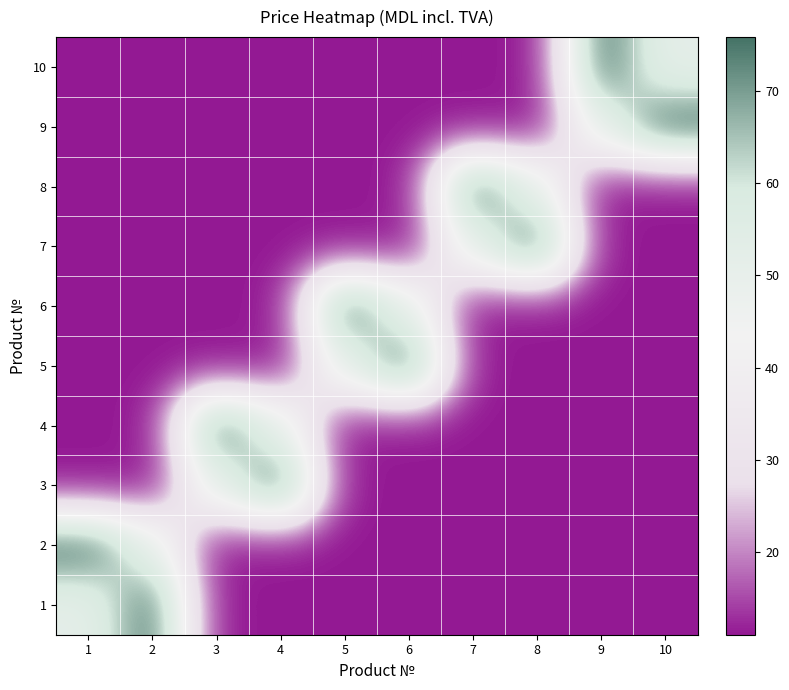

Reading left to right, extract all data points from this chart.

1: 1=51.6	2=75.9	3=11.0	4=11.0	5=11.0	6=11.0	7=11.0	8=11.0	9=11.0	10=11.0
2: 1=75.9	2=51.6	3=11.0	4=11.0	5=11.0	6=11.0	7=11.0	8=11.0	9=11.0	10=11.0
3: 1=11.0	2=11.0	3=51.6	4=75.9	5=11.0	6=11.0	7=11.0	8=11.0	9=11.0	10=11.0
4: 1=11.0	2=11.0	3=75.9	4=51.6	5=11.0	6=11.0	7=11.0	8=11.0	9=11.0	10=11.0
5: 1=11.0	2=11.0	3=11.0	4=11.0	5=51.6	6=75.9	7=11.0	8=11.0	9=11.0	10=11.0
6: 1=11.0	2=11.0	3=11.0	4=11.0	5=75.9	6=51.6	7=11.0	8=11.0	9=11.0	10=11.0
7: 1=11.0	2=11.0	3=11.0	4=11.0	5=11.0	6=11.0	7=51.6	8=75.9	9=11.0	10=11.0
8: 1=11.0	2=11.0	3=11.0	4=11.0	5=11.0	6=11.0	7=75.9	8=51.6	9=11.0	10=11.0
9: 1=11.0	2=11.0	3=11.0	4=11.0	5=11.0	6=11.0	7=11.0	8=11.0	9=51.6	10=75.9
10: 1=11.0	2=11.0	3=11.0	4=11.0	5=11.0	6=11.0	7=11.0	8=11.0	9=75.9	10=51.6